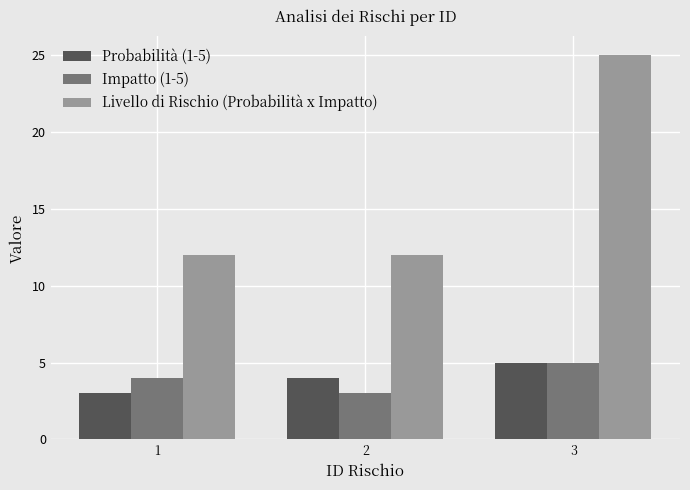

What is the value of the Livello di Rischio (Probabilità x Impatto) bar at the 1st from the left?

12